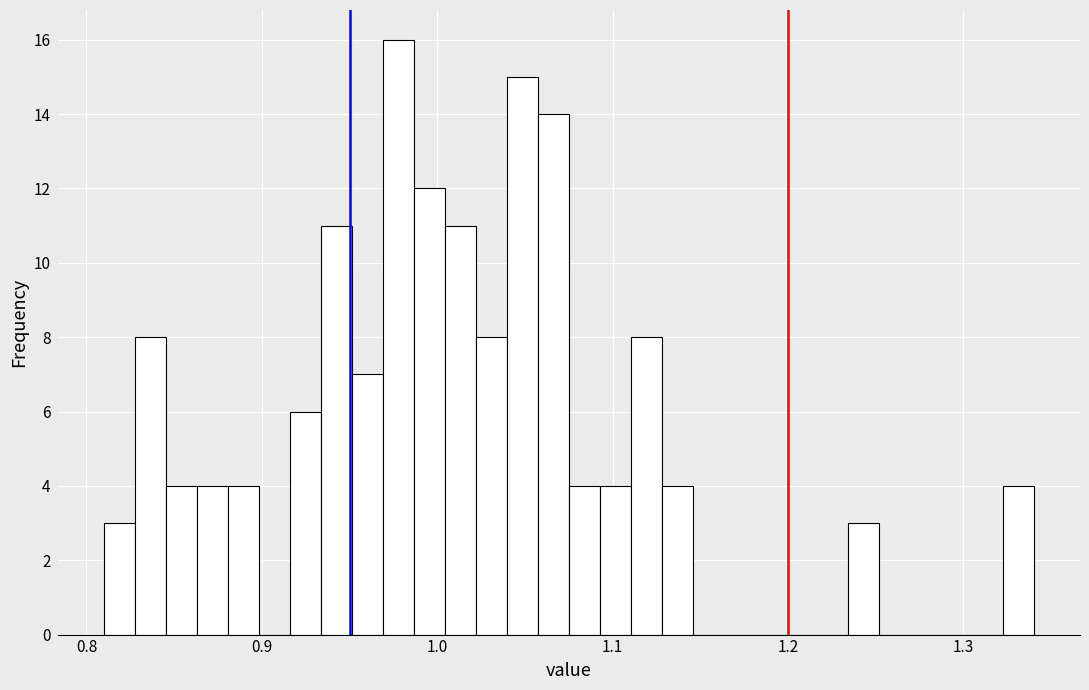

Read against the x-axis, roughly where is the centre of the tallest bar?

0.98